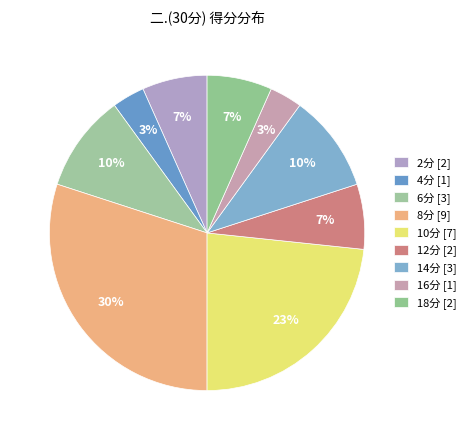

How many slices are in this pie chart?

9